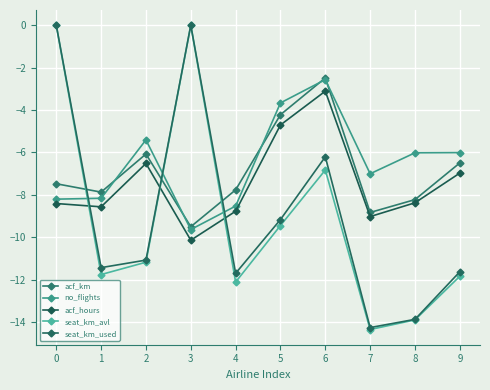

At how many categories does at least one series exceed -2?

2